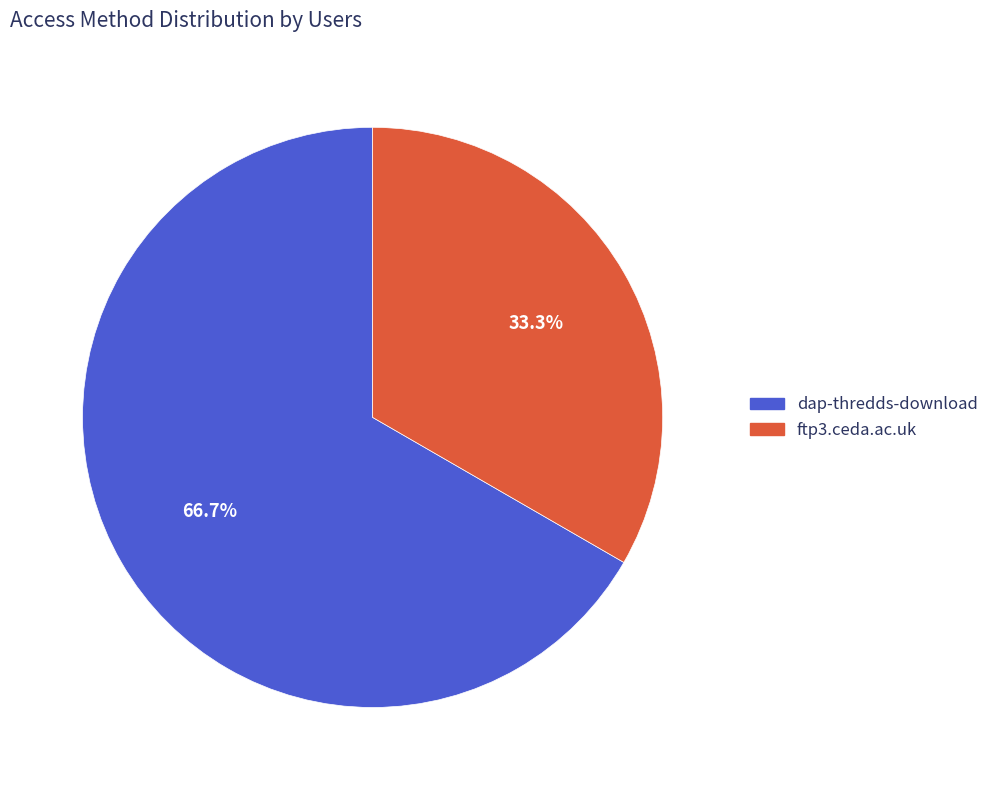

To the nearest percent, what is the combined percentage of ftp3.ceda.ac.uk and dap-thredds-download?

100%